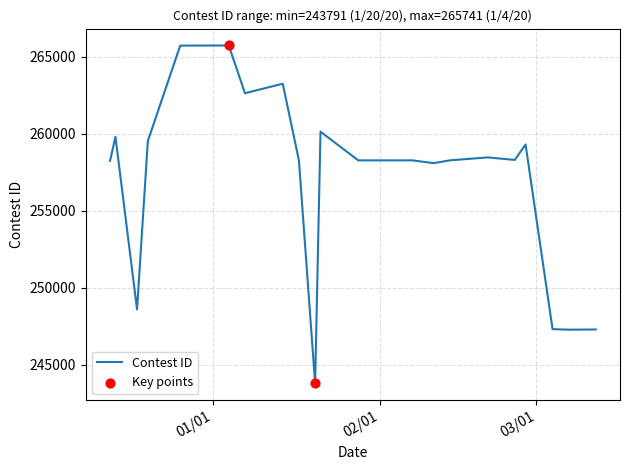

What is the smallest value displayed?

243791